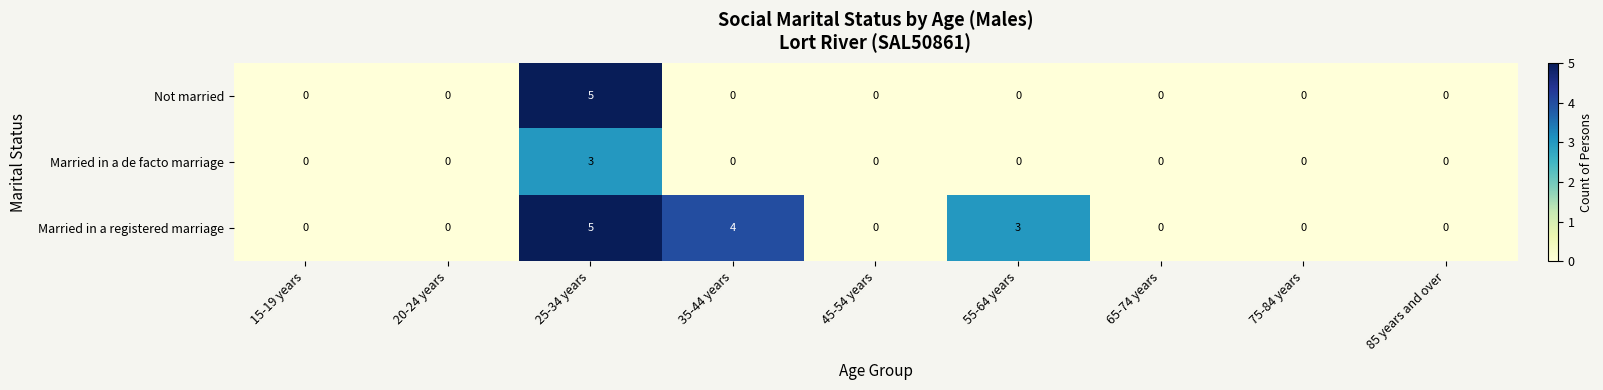

Where is Married in a registered marriage nearest to the value 2?

55-64 years